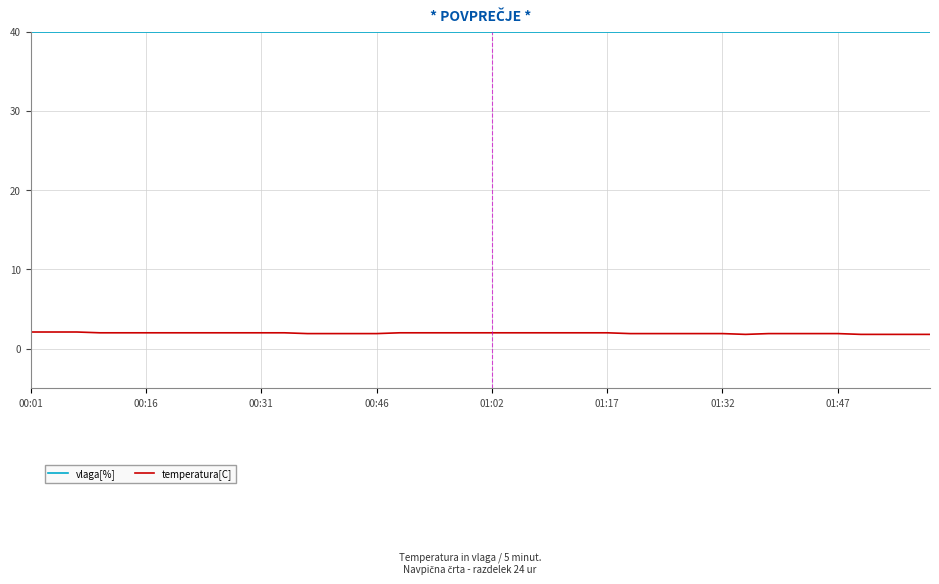

Which series has the widest spread of values?

temperatura[C]